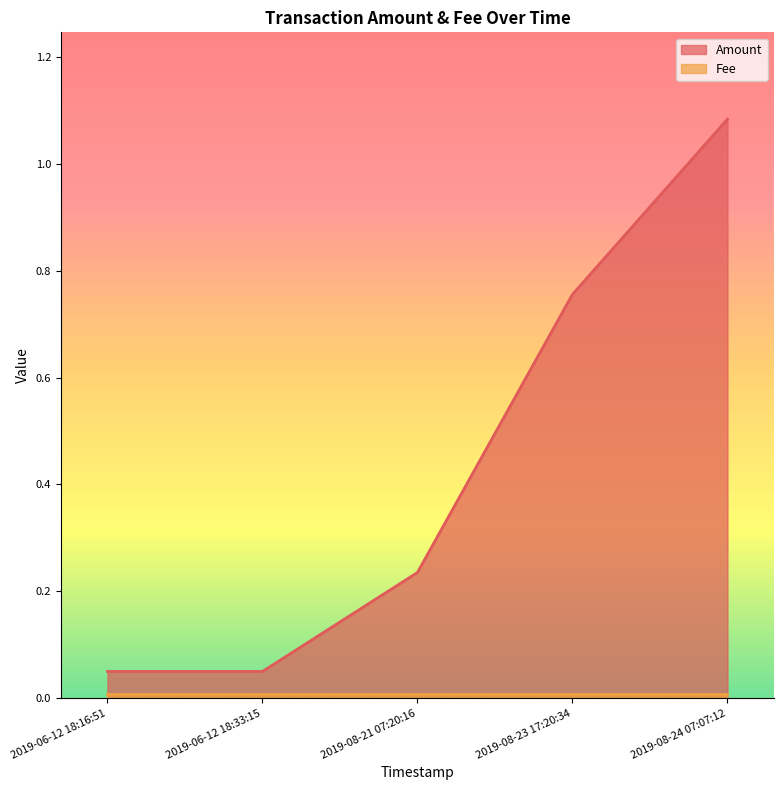

What is the total value across all series at 2019-06-12 18:16:51?

0.1